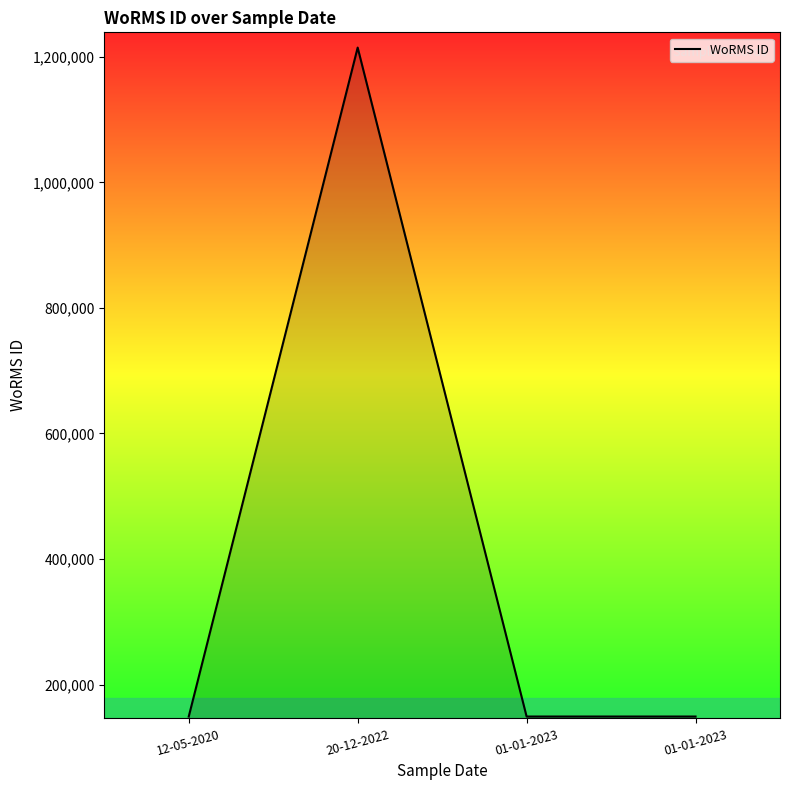

At which category does the chart reach its peak across all series?

20-12-2022